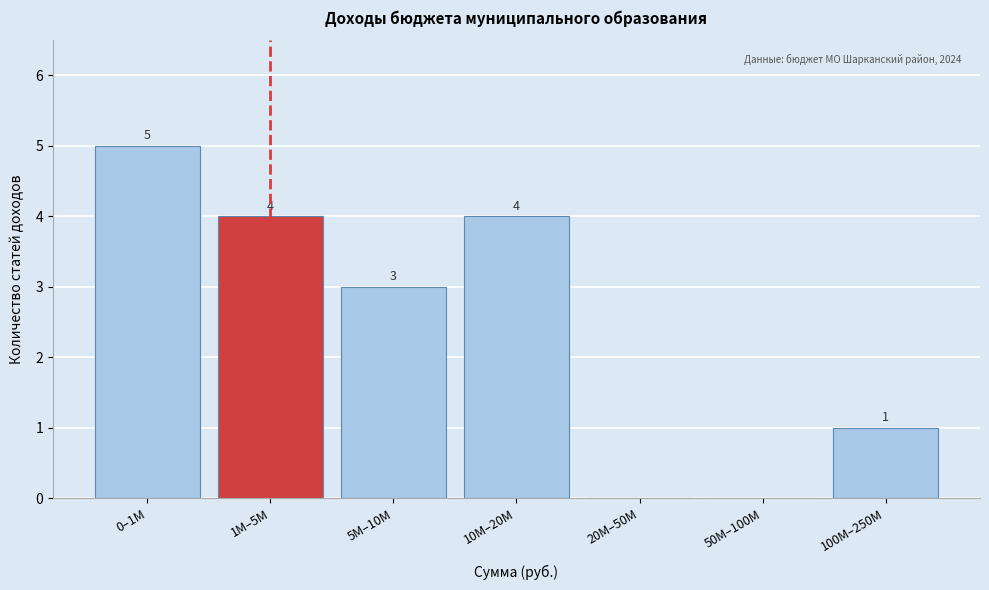

Reading right to left, transcribe all the data shown in this chart.

100M–250M=1	50M–100M=0	20M–50M=0	10M–20M=4	5M–10M=3	1M–5M=4	0–1M=5